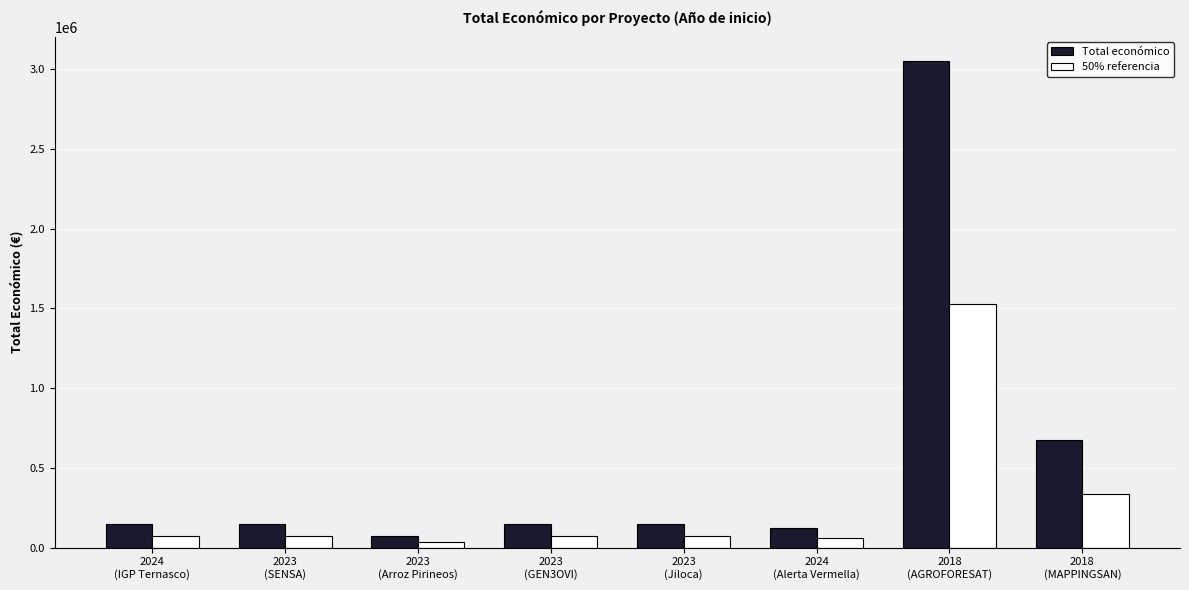

What is the spread (max minus min) of values at 2018
(MAPPINGSAN)?

338712.5